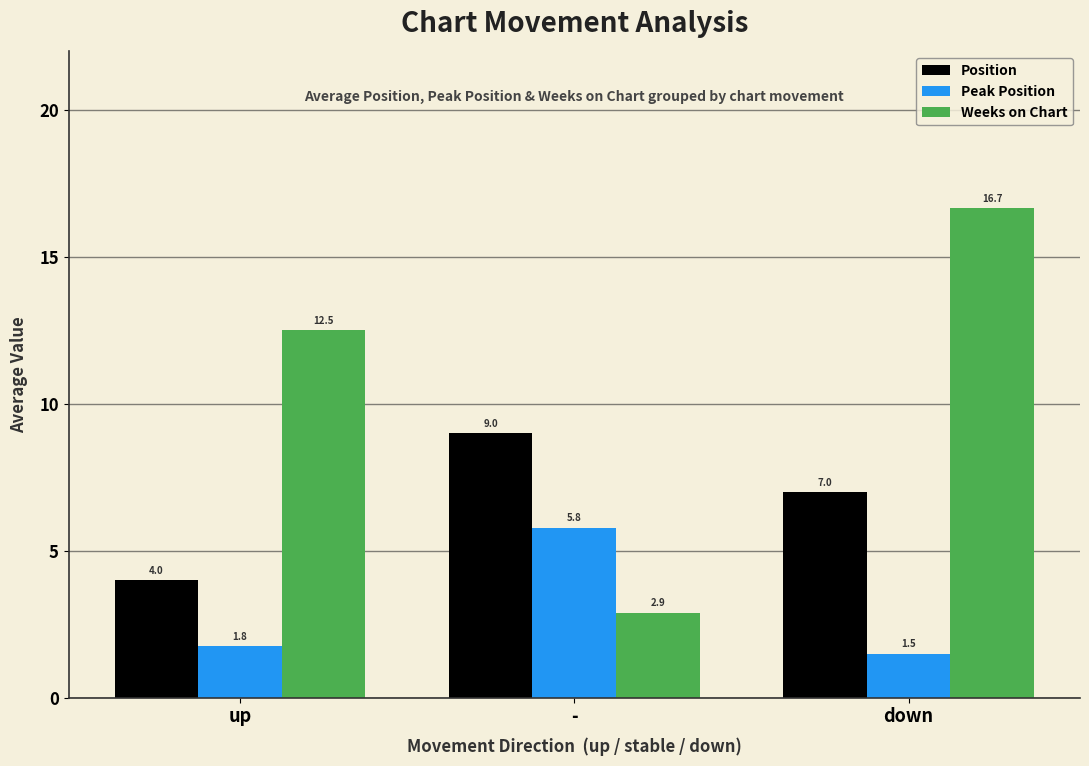

What is the label of the 1st bar from the right?

down